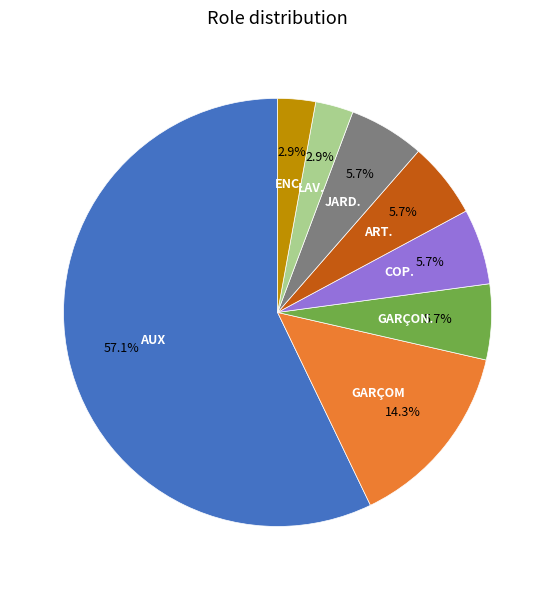

Does any single category account for the majority?

Yes